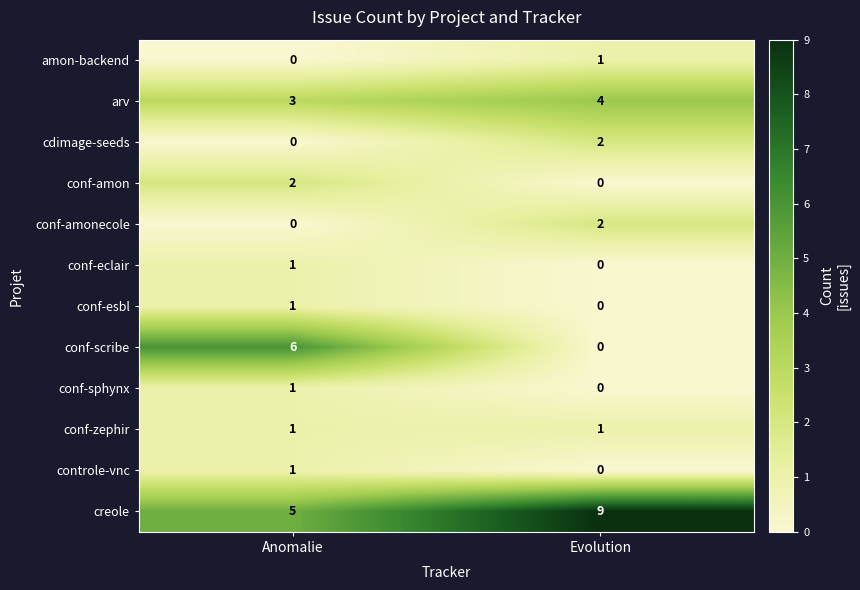

Reading left to right, transcribe all the data shown in this chart.

amon-backend: 0	1
arv: 3	4
cdimage-seeds: 0	2
conf-amon: 2	0
conf-amonecole: 0	2
conf-eclair: 1	0
conf-esbl: 1	0
conf-scribe: 6	0
conf-sphynx: 1	0
conf-zephir: 1	1
controle-vnc: 1	0
creole: 5	9